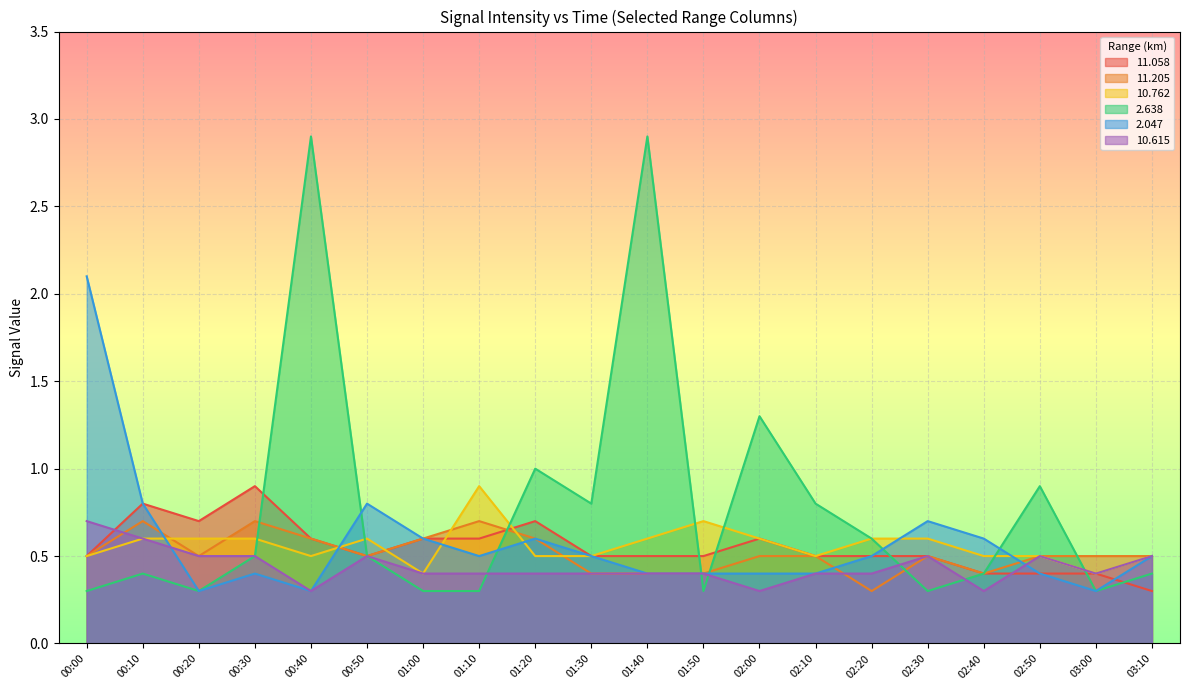

What position from the left is 02:50?

18